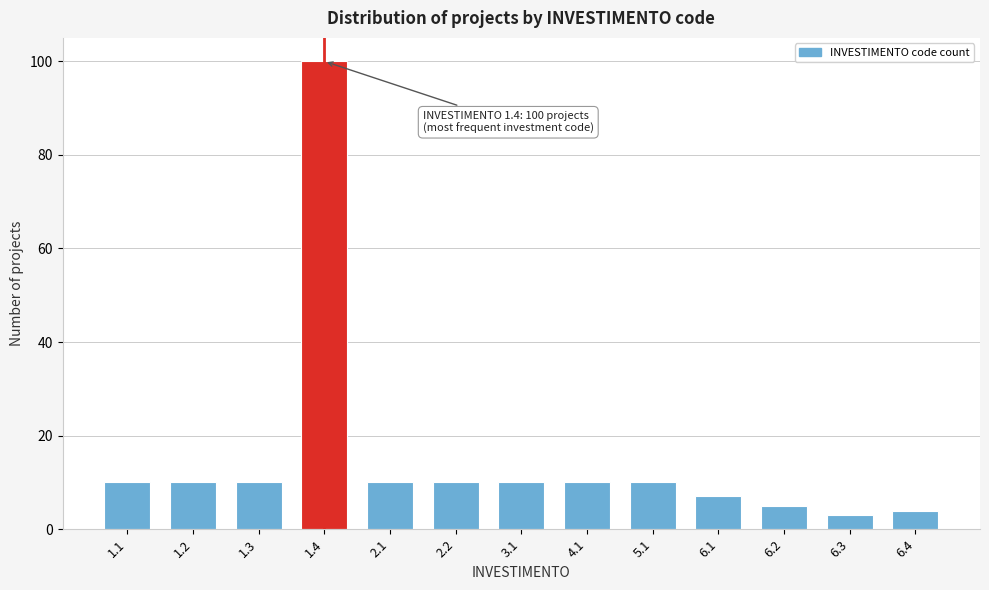

Reading right to left, what are all the values shown in this chart?

6.4=4	6.3=3	6.2=5	6.1=7	5.1=10	4.1=10	3.1=10	2.2=10	2.1=10	1.4=100	1.3=10	1.2=10	1.1=10